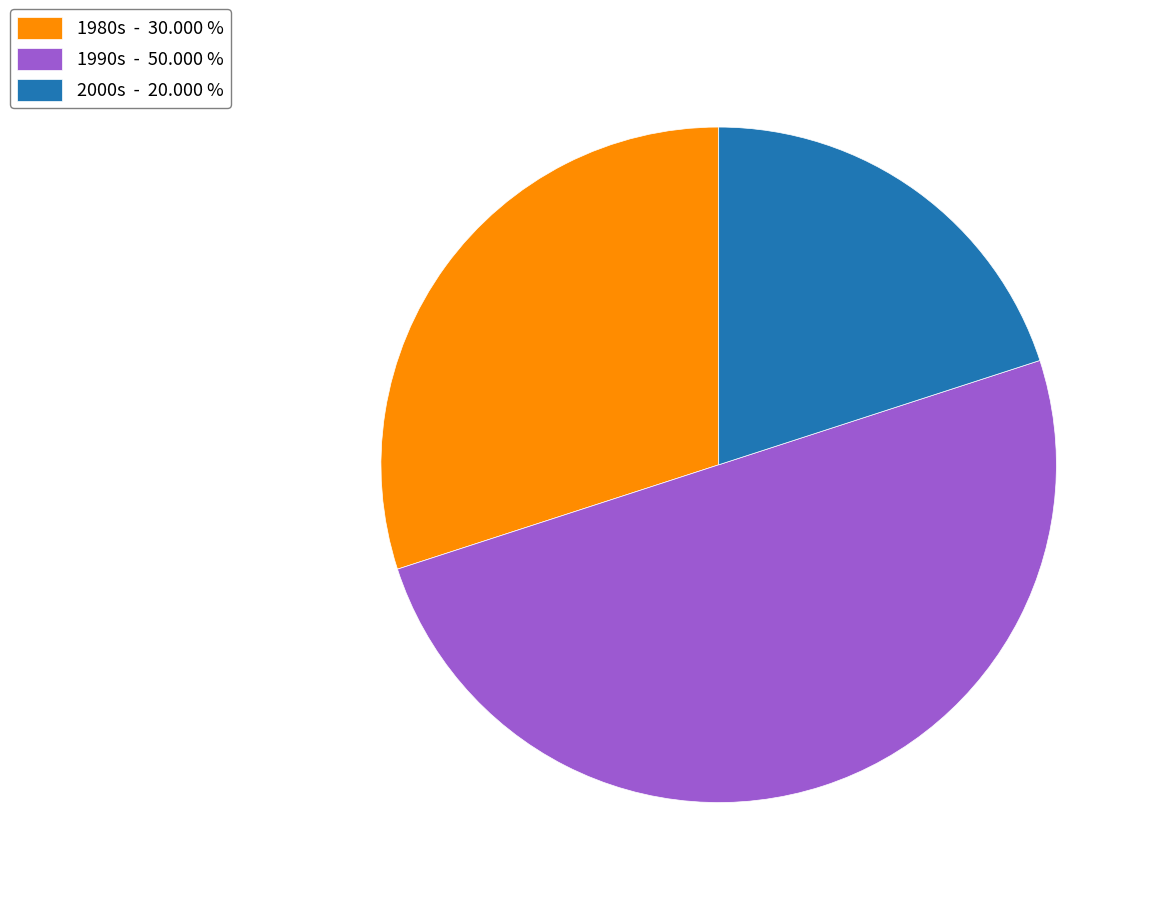

Count the number of slices in the pie.

3